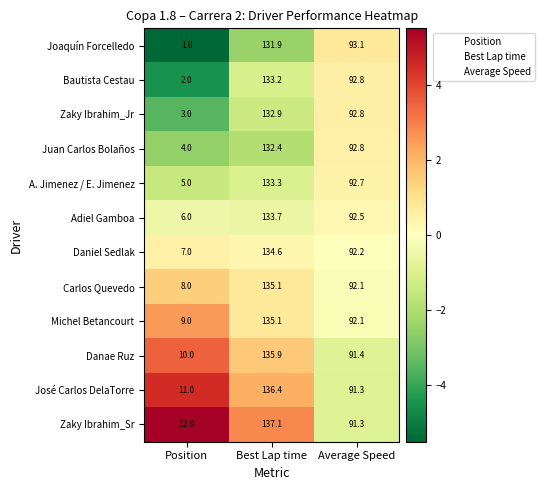

Between Best Lap time and Average Speed, which series saw the biggest shift?

Zaky Ibrahim_Sr